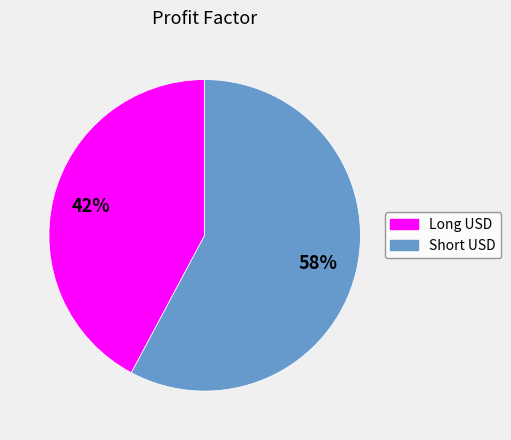

What is the largest slice in the pie chart?

Short USD